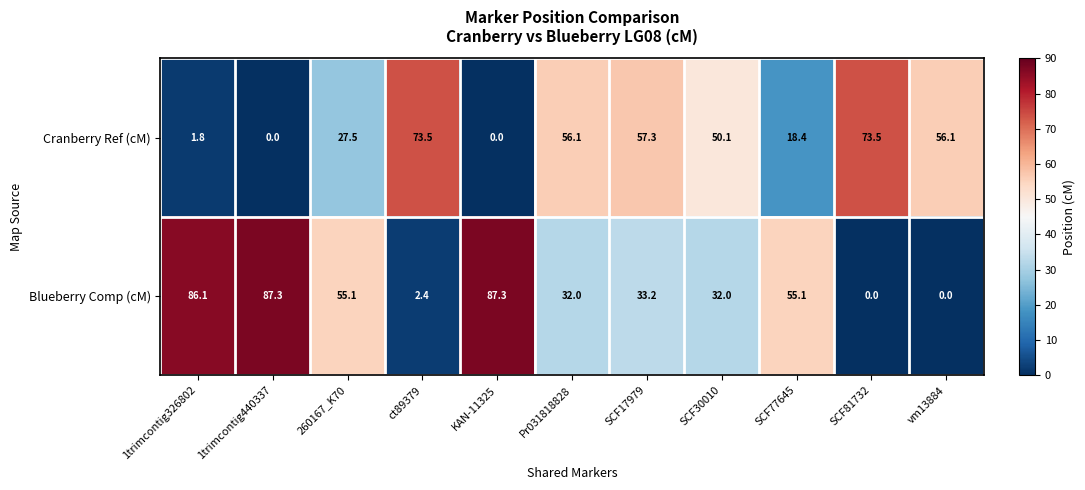

The Cranberry Ref (cM) series shows 50.1 at SCF30010. True or false?

True